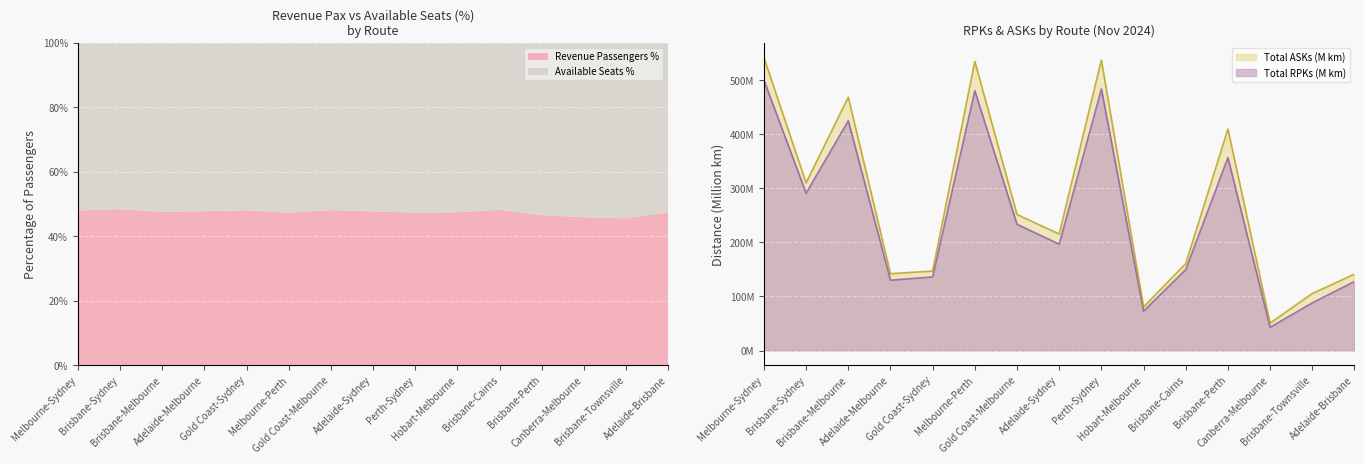

What is the greatest value displayed?

541.6